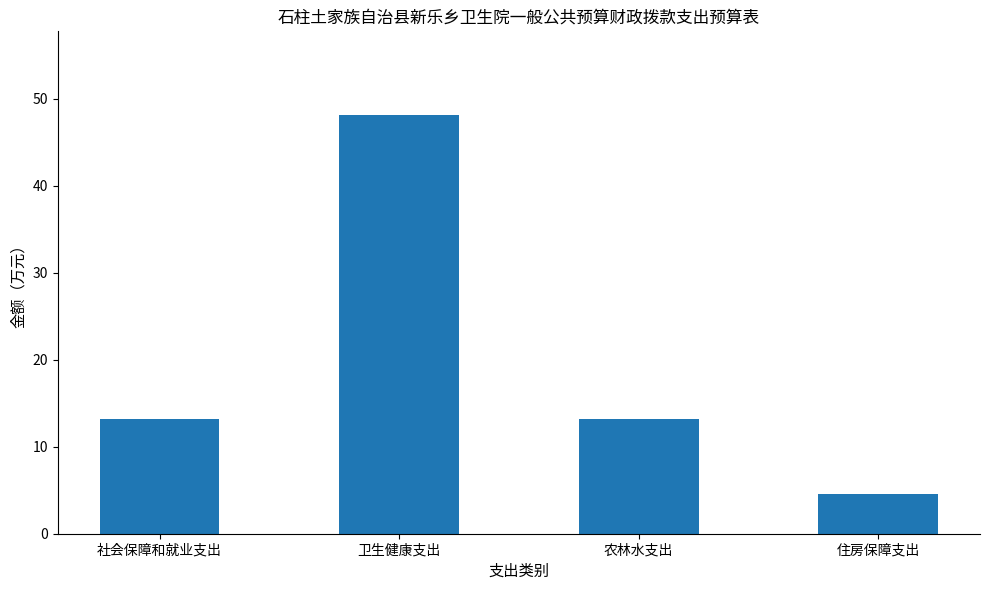

What value does the data have at 住房保障支出?

4.5